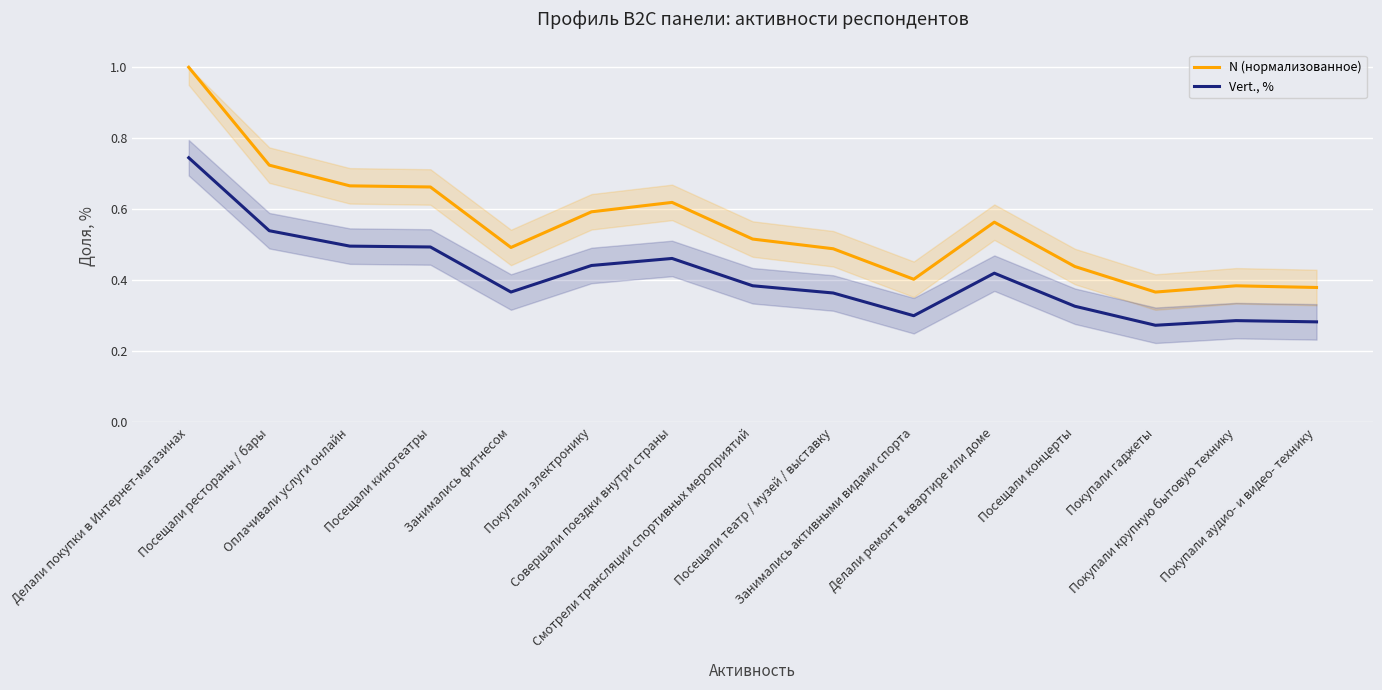

What is the difference between the maximum and minimum values in the Vert., % series?

0.5